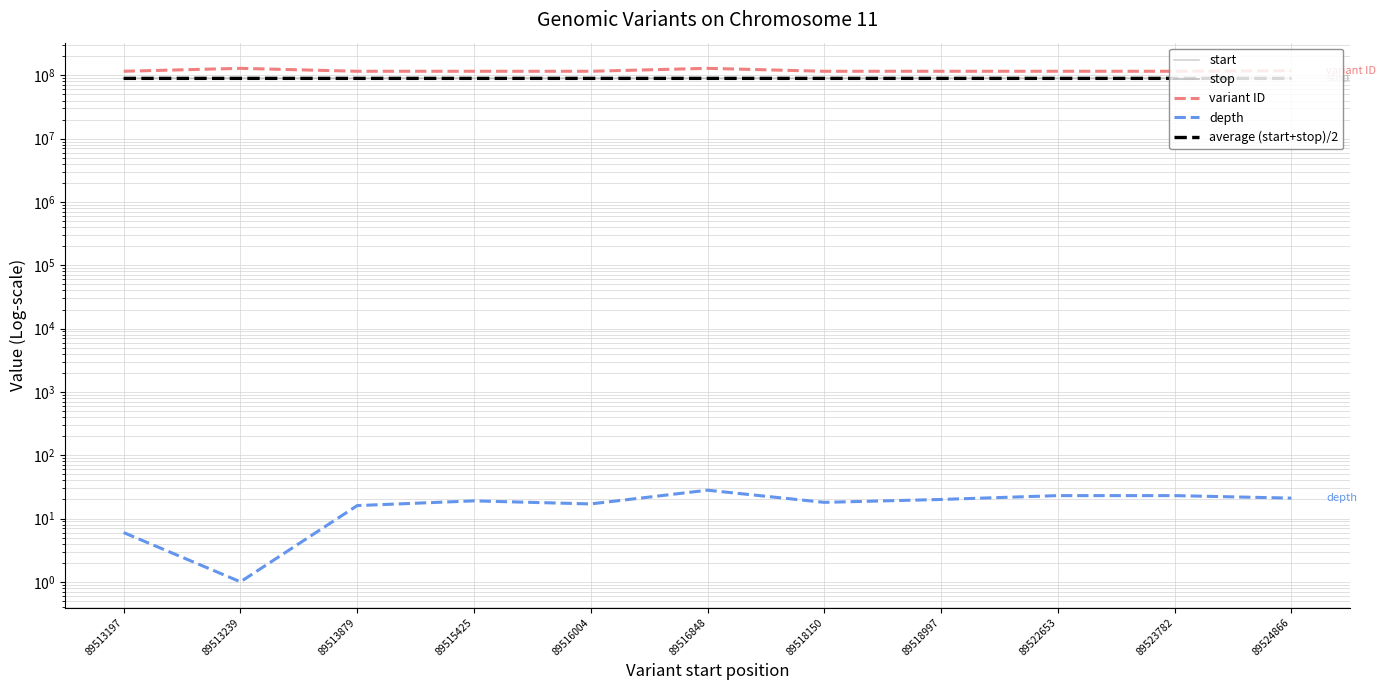

Reading left to right, list all the values displayed in this chart.

start: 89513197.0	89513239.0	89513879.0	89515425.0	89516004.0	89516848.0	89518150.0	89518997.0	89522653.0	89523782.0	89524866.0
stop: 89513198.0	89513239.0	89513880.0	89515426.0	89516005.0	89516848.0	89518151.0	89518998.0	89522654.0	89523783.0	89524867.0
variant ID: 115932828.0	128933312.0	115932830.0	115932832.0	115932834.0	128933313.0	115932836.0	115932838.0	115932840.0	115932842.0	118172299.0
depth: 6.0	1.0	16.0	19.0	17.0	28.0	18.0	20.0	23.0	23.0	21.0
average (start+stop)/2: 89513197.5	89513239.0	89513879.5	89515425.5	89516004.5	89516848.0	89518150.5	89518997.5	89522653.5	89523782.5	89524866.5